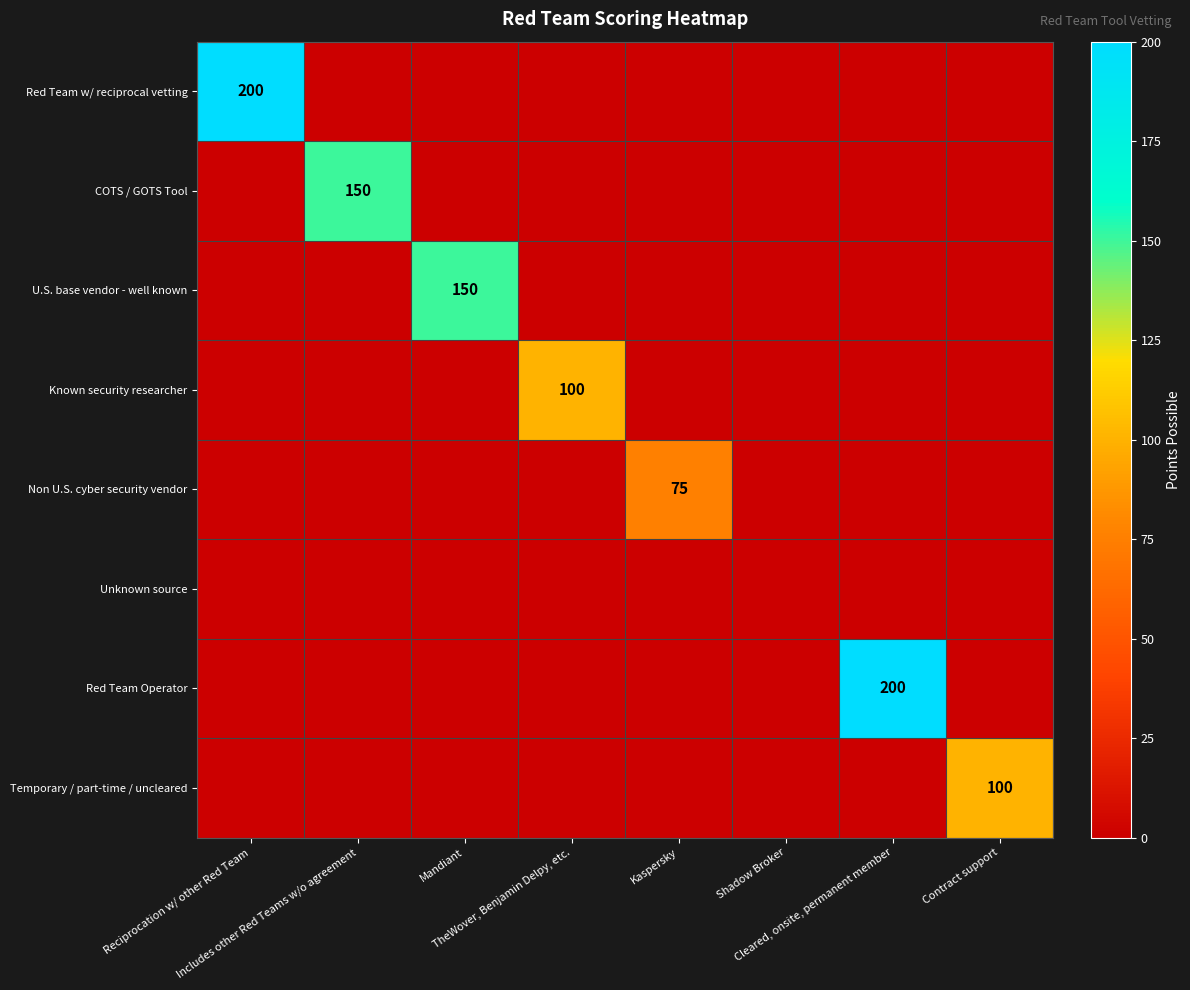

Which series has the largest range (max minus min)?

Red Team w/ reciprocal vetting